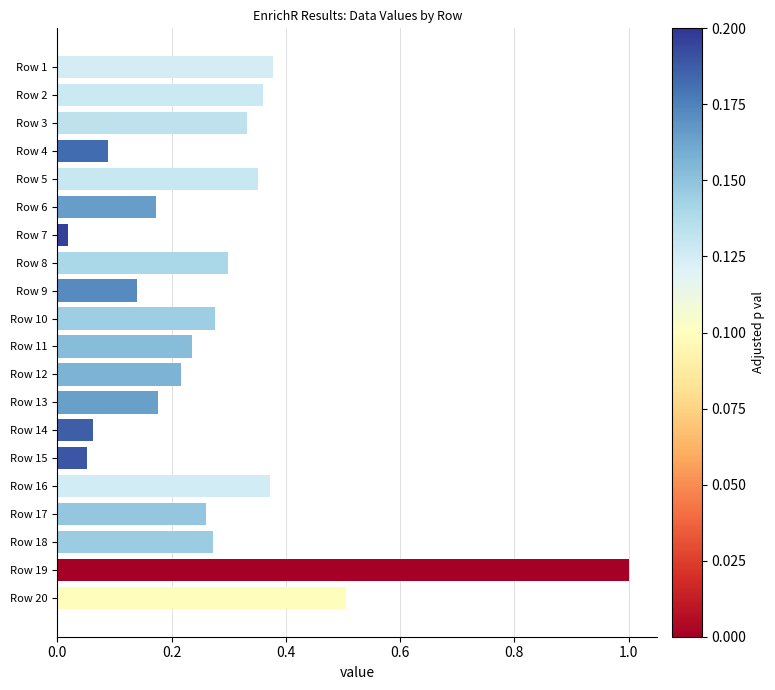

What is the greatest value displayed?

1.0